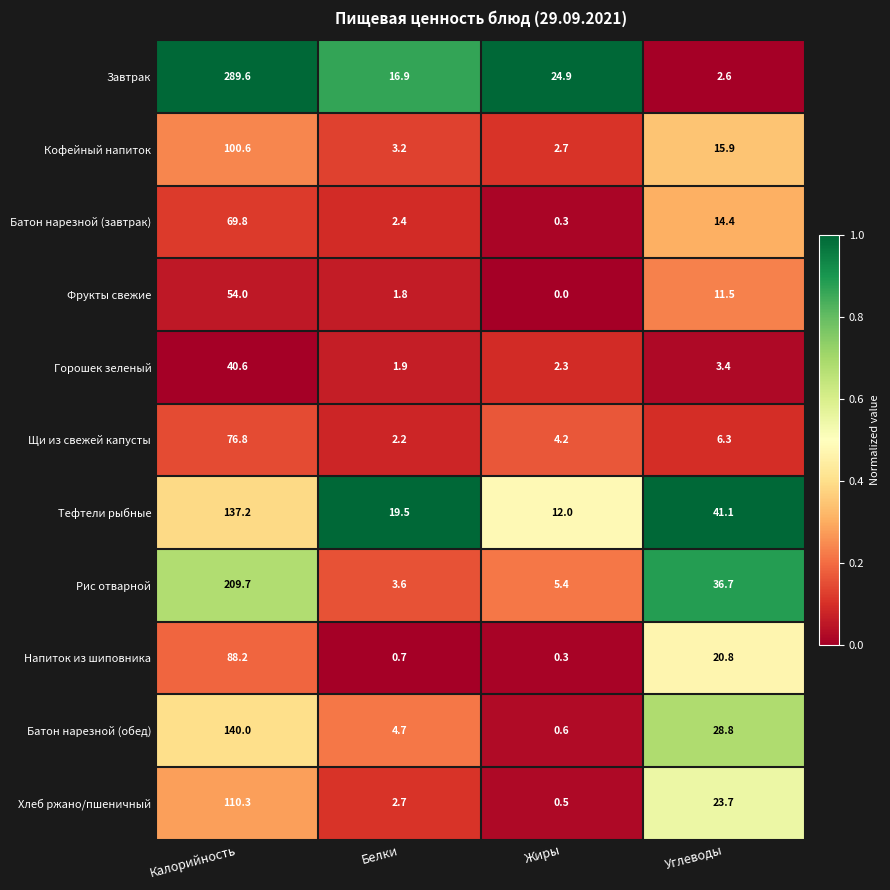

List the labels in order of Завтрак value, smallest first.

Углеводы, Белки, Жиры, Калорийность